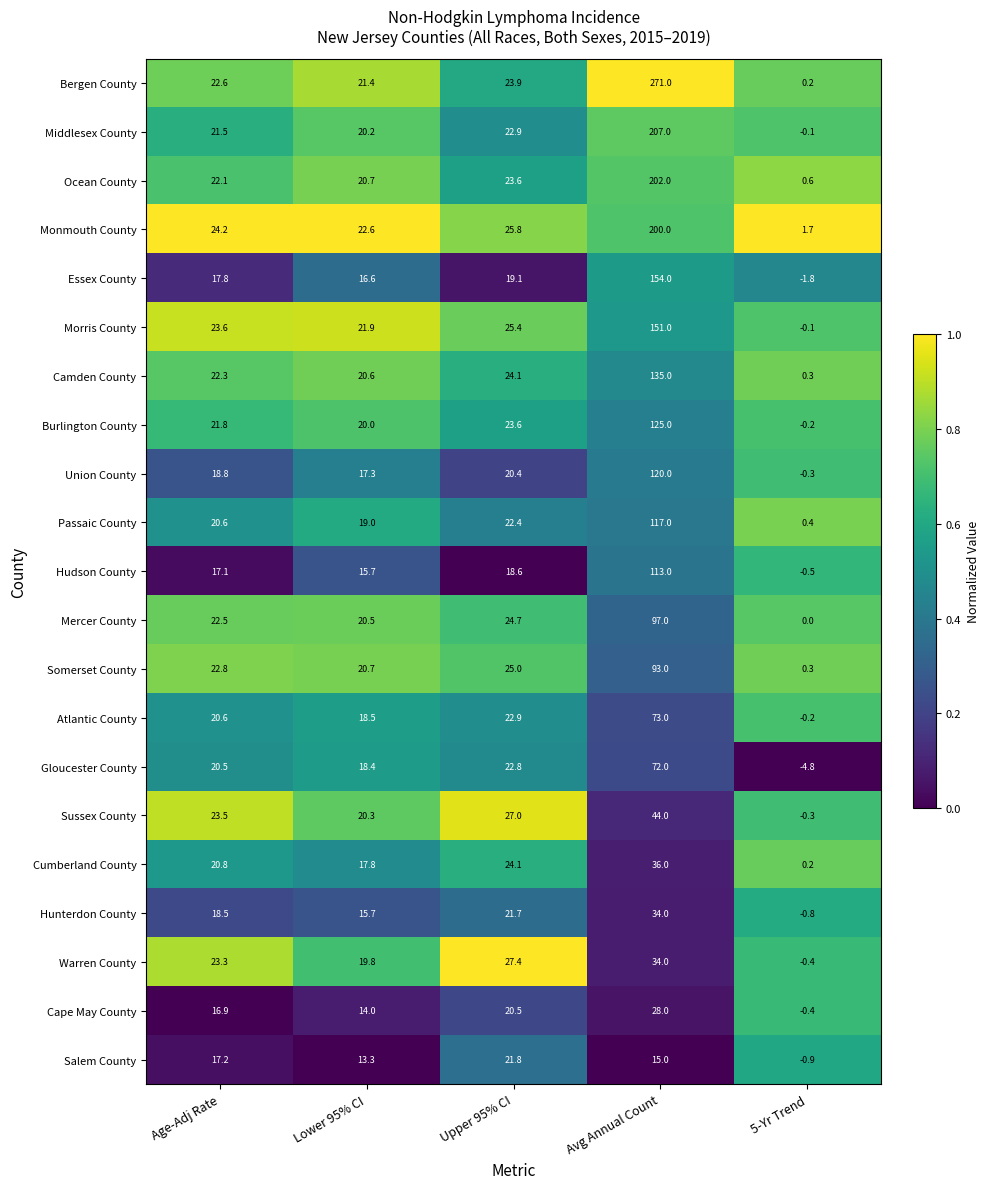

At which label does Cape May County first exceed 16?

Age-Adj Rate